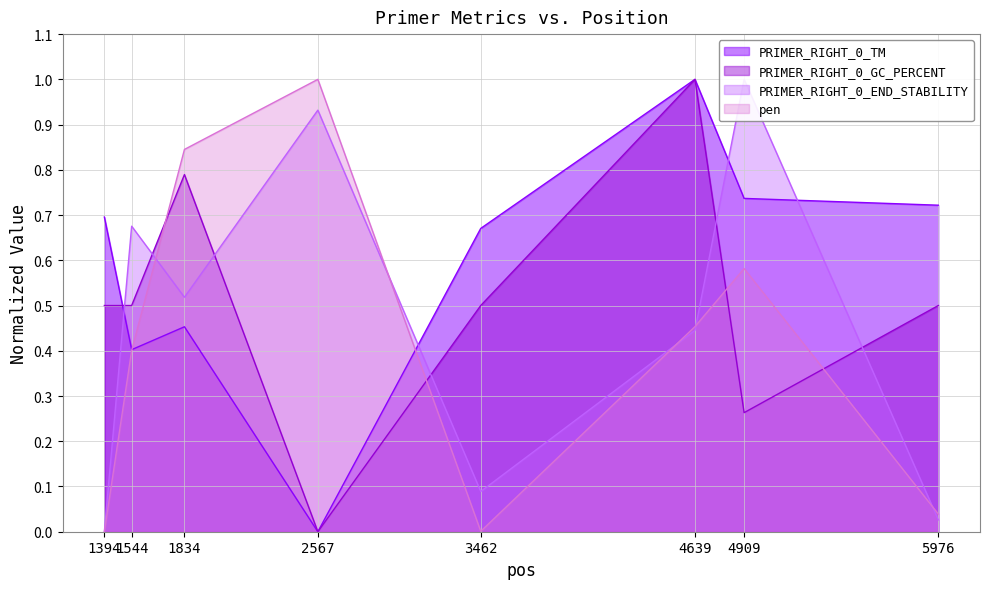

How many intersections are there between pen and PRIMER_RIGHT_0_TM?

2